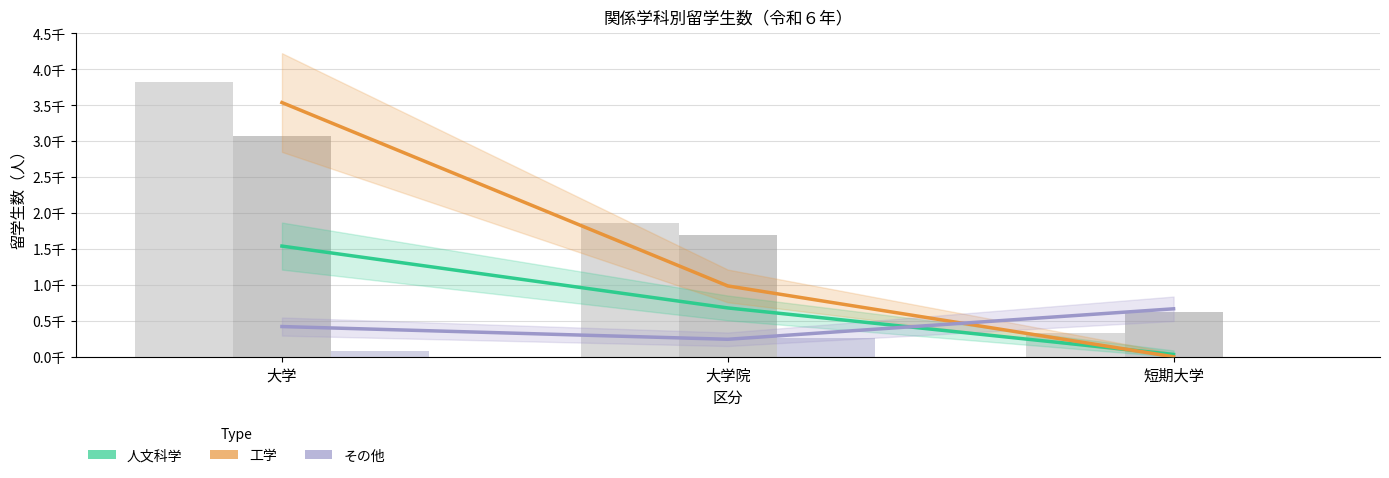

What are all the series names shown in the legend?

人文科学, 工学, その他